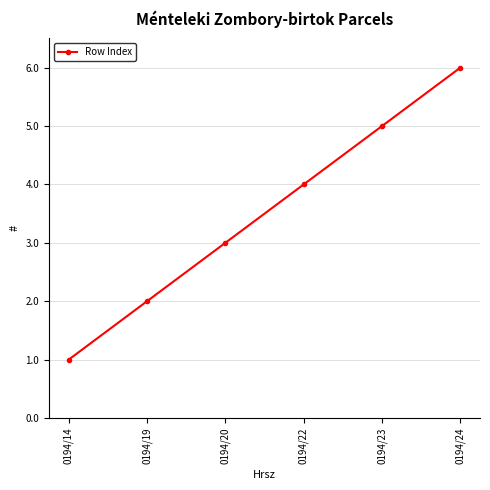

What is the maximum value shown in the chart?

6